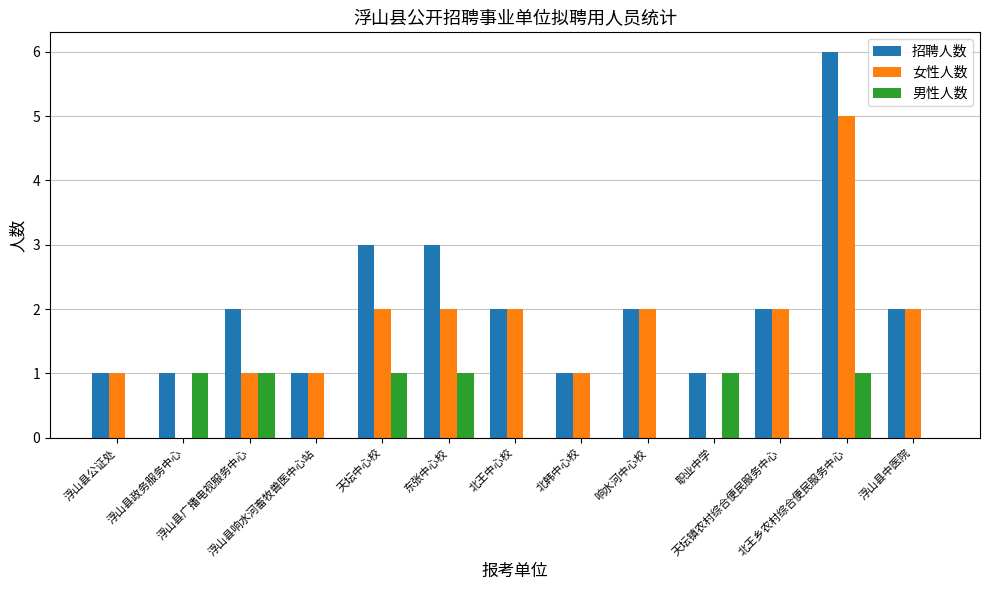

Reading left to right, transcribe all the data shown in this chart.

招聘人数: 浮山县公证处=1	浮山县政务服务中心=1	浮山县广播电视服务中心=2	浮山县响水河畜牧兽医中心站=1	天坛中心校=3	东张中心校=3	北王中心校=2	北韩中心校=1	响水河中心校=2	职业中学=1	天坛镇农村综合便民服务中心=2	北王乡农村综合便民服务中心=6	浮山县中医院=2
女性人数: 浮山县公证处=1	浮山县政务服务中心=0	浮山县广播电视服务中心=1	浮山县响水河畜牧兽医中心站=1	天坛中心校=2	东张中心校=2	北王中心校=2	北韩中心校=1	响水河中心校=2	职业中学=0	天坛镇农村综合便民服务中心=2	北王乡农村综合便民服务中心=5	浮山县中医院=2
男性人数: 浮山县公证处=0	浮山县政务服务中心=1	浮山县广播电视服务中心=1	浮山县响水河畜牧兽医中心站=0	天坛中心校=1	东张中心校=1	北王中心校=0	北韩中心校=0	响水河中心校=0	职业中学=1	天坛镇农村综合便民服务中心=0	北王乡农村综合便民服务中心=1	浮山县中医院=0